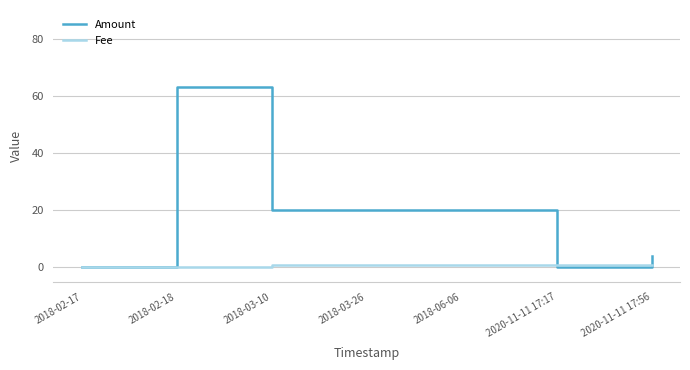

At 2018-06-06, list the series in order from largest to smallest.

Amount, Fee